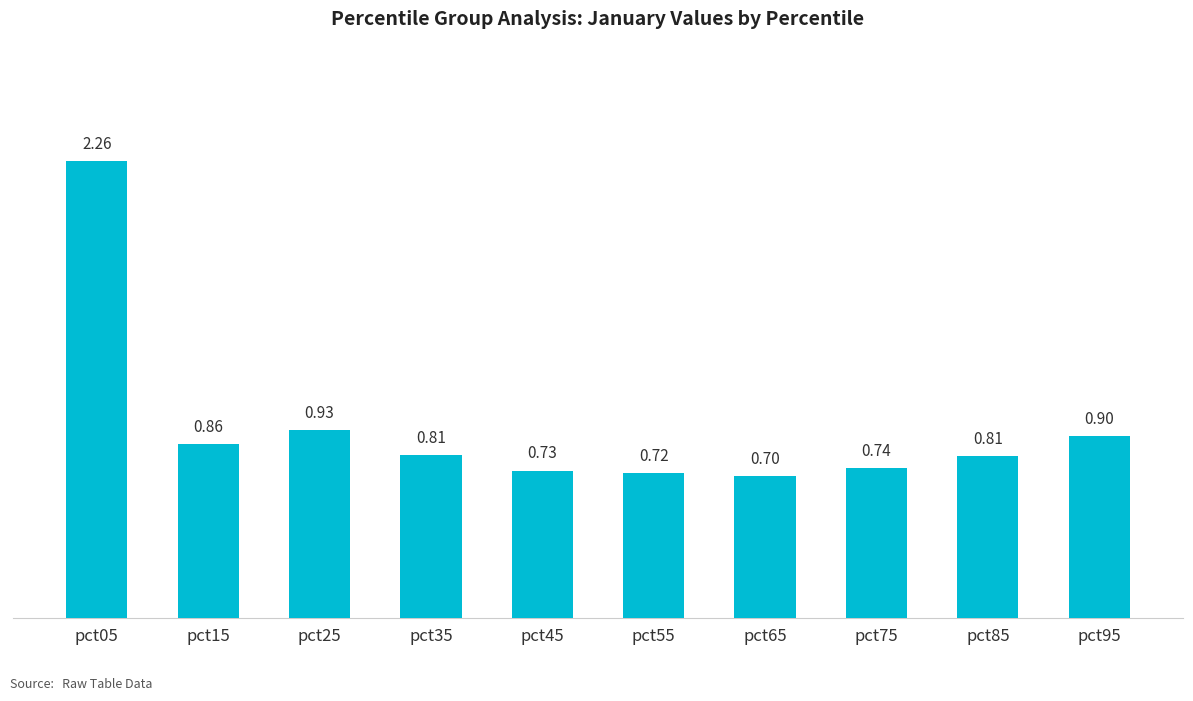

The value at pct25 is 0.5. True or false?

False